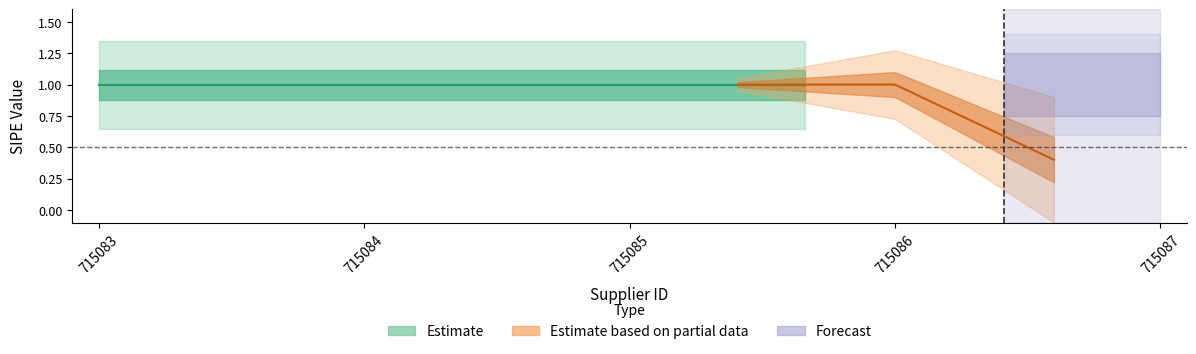

List the labels in order of value, largest first.

715083, 715084, 715085, 715086, 715087